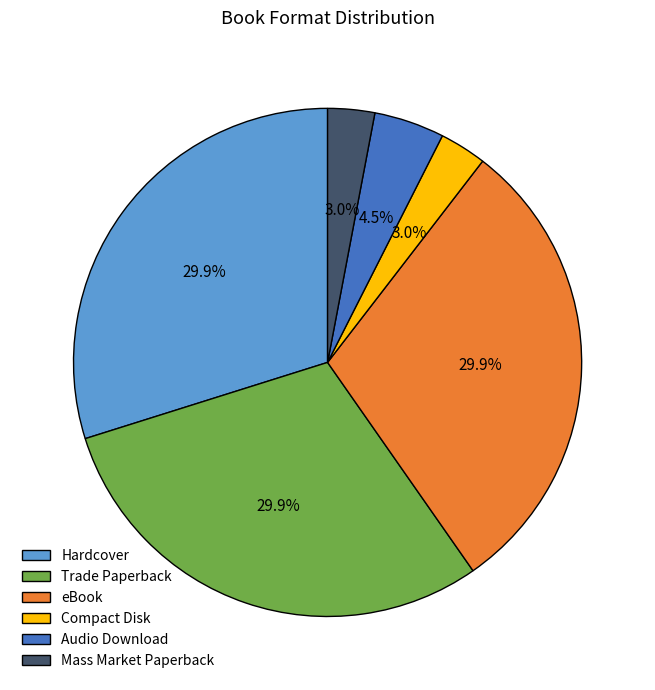

Do eBook and Trade Paperback together represent more than half of the pie?

Yes